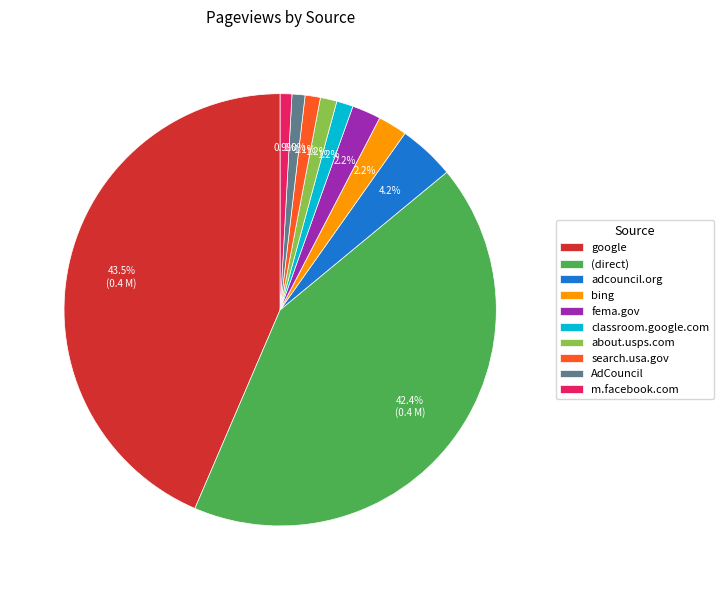

How many segments does this pie chart have?

10